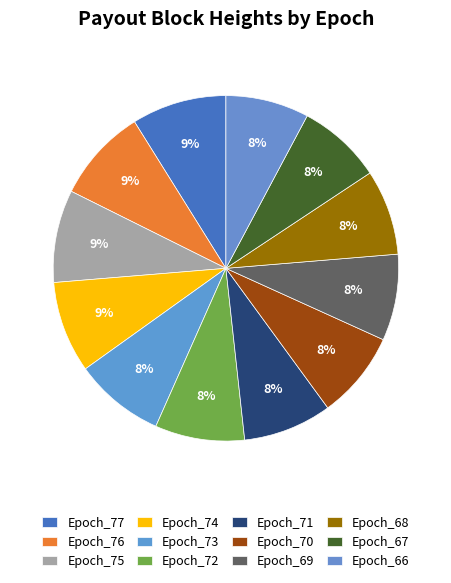

Rank the categories by value from lowest to highest.

Epoch_66, Epoch_67, Epoch_68, Epoch_69, Epoch_70, Epoch_71, Epoch_72, Epoch_73, Epoch_74, Epoch_75, Epoch_76, Epoch_77